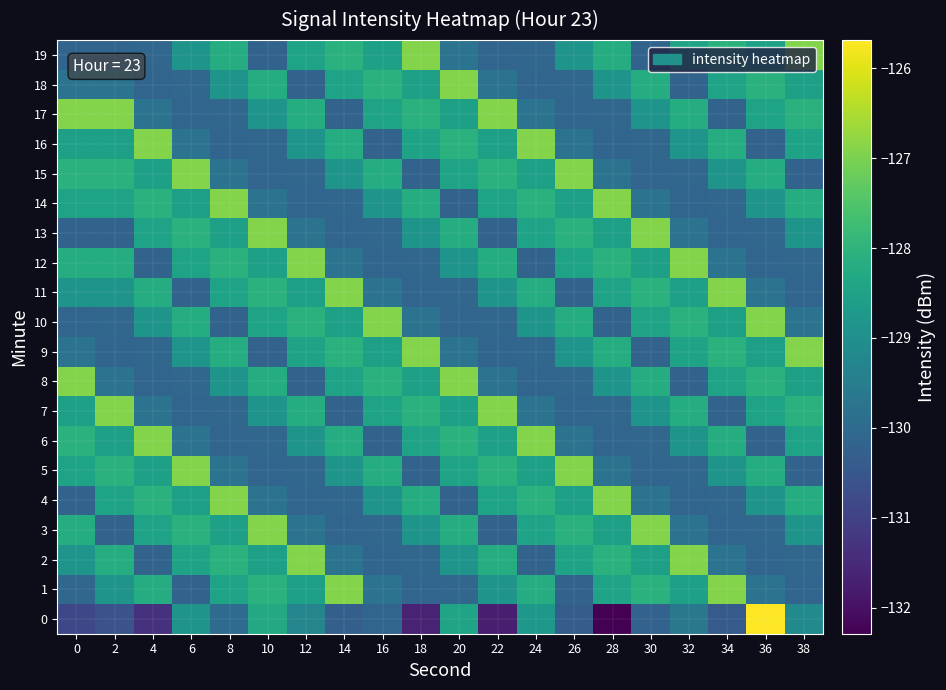

Rank the series by their maximum value, from highest to lowest.

0, 1, 2, 3, 4, 5, 6, 7, 8, 9, 10, 11, 12, 13, 14, 15, 16, 17, 18, 19